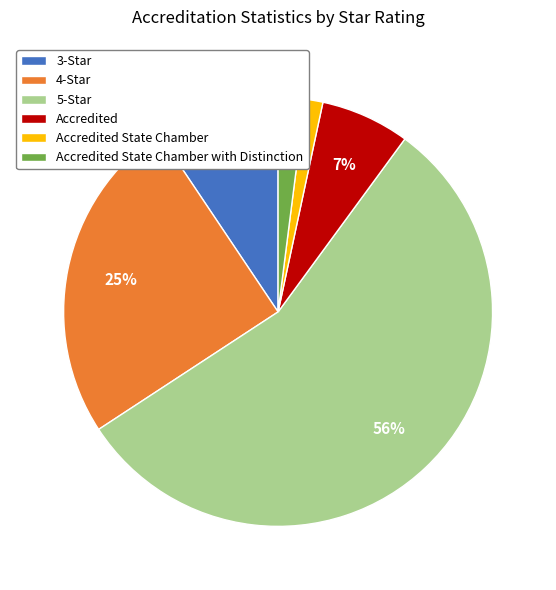

Is the sum of 5-Star and Accredited greater than half?

Yes